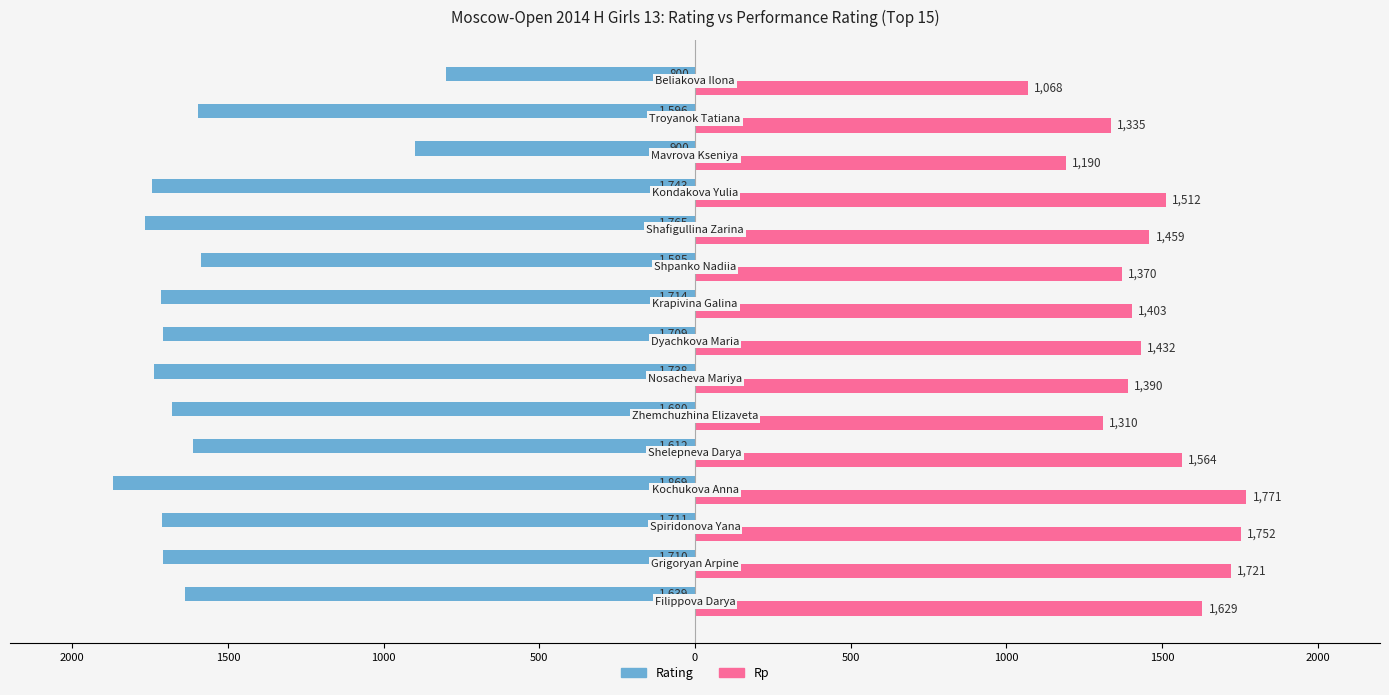

What are all the series names shown in the legend?

Rating, Rp